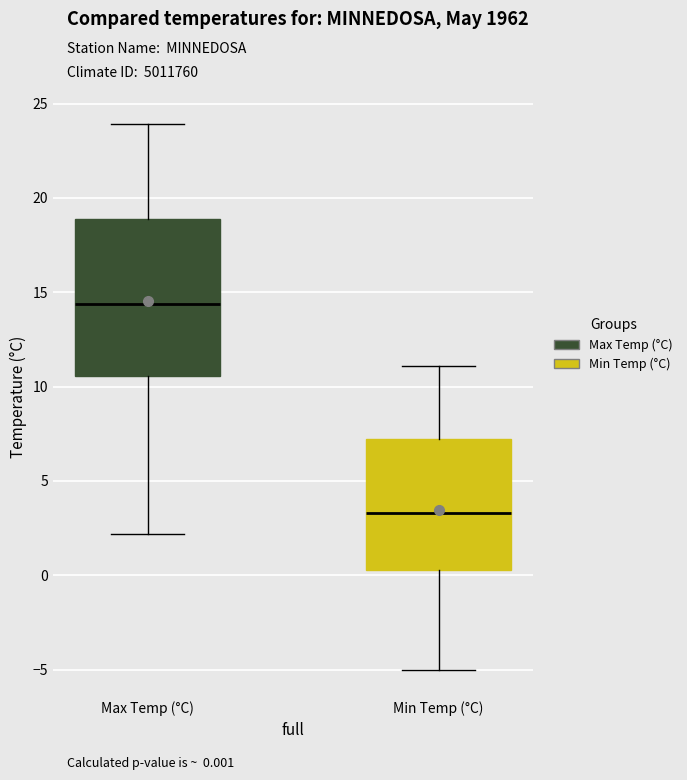

Where is the lower edge of the box for Max Temp (°C) on the y-axis? The values are not printed on the chart, so give them approximately, as read against the axis.

10.5